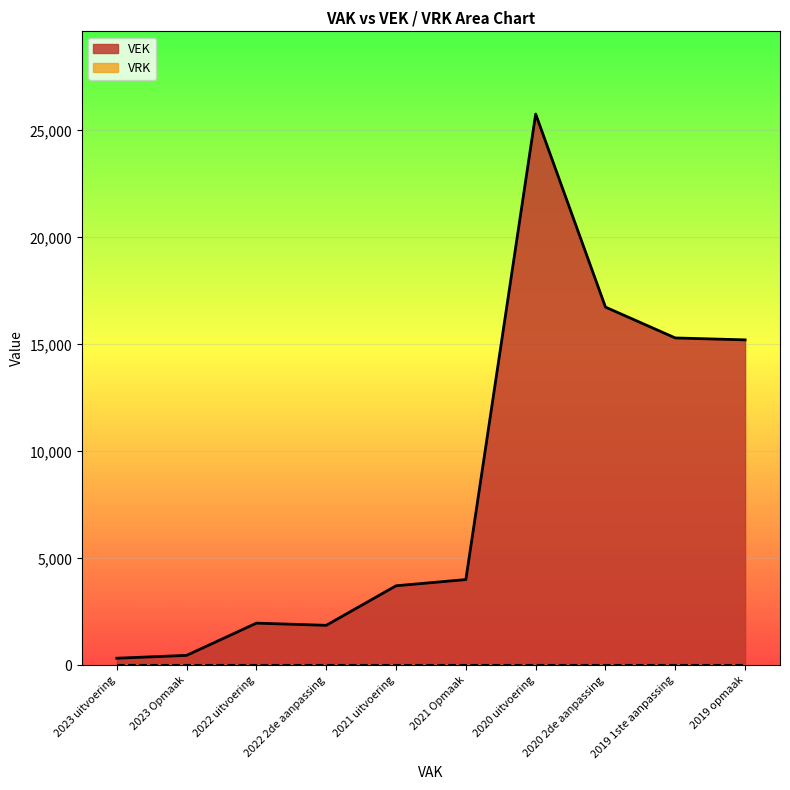

List the labels in order of value, largest first.

2020 uitvoering, 2020 2de aanpassing, 2019 1ste aanpassing, 2019 opmaak, 2021 Opmaak, 2021 uitvoering, 2022 uitvoering, 2022 2de aanpassing, 2023 Opmaak, 2023 uitvoering